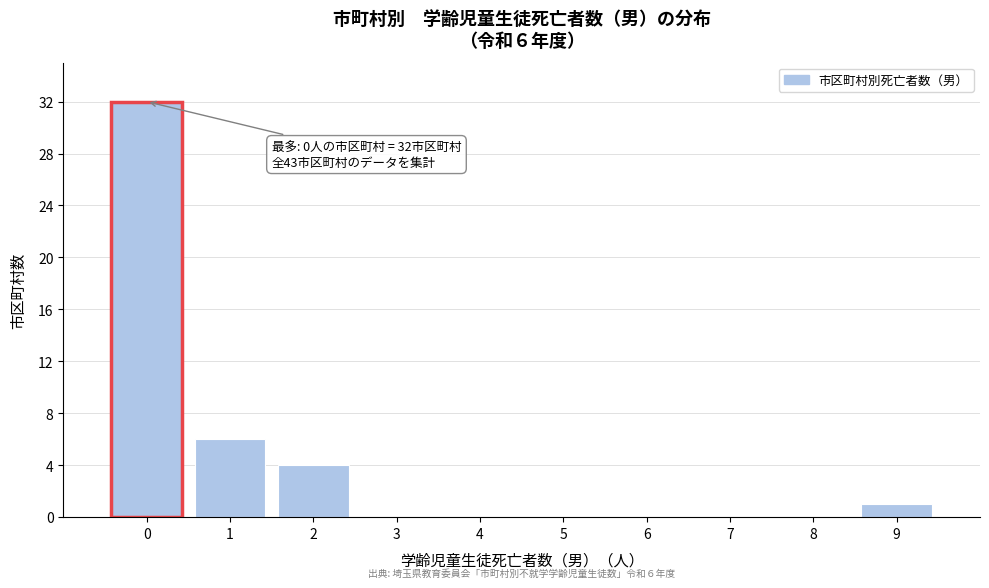

Over which range of the x-axis is the bar tallest?

-0.5 to 0.5